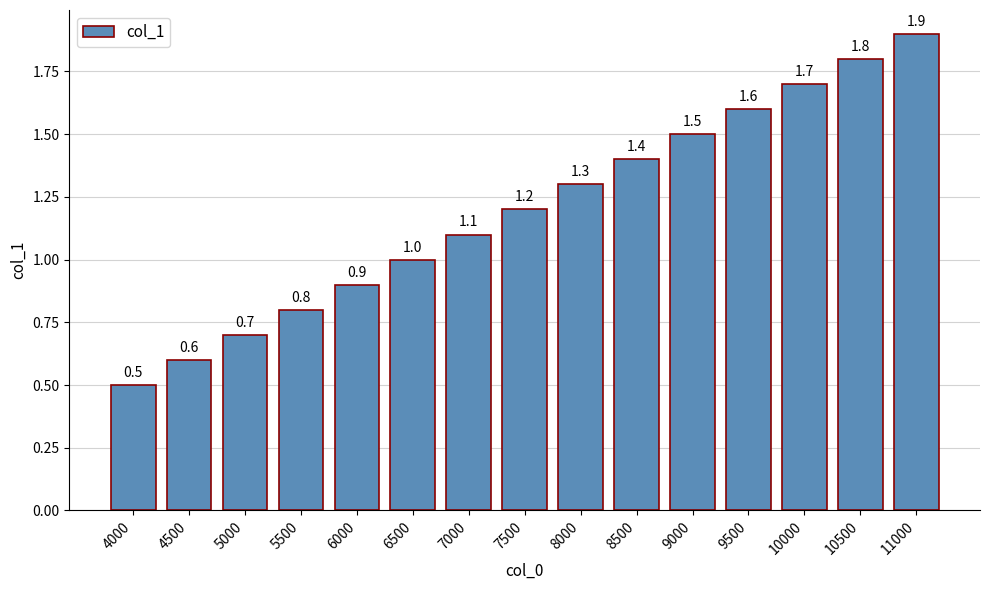

What is the greatest value displayed?

1.9